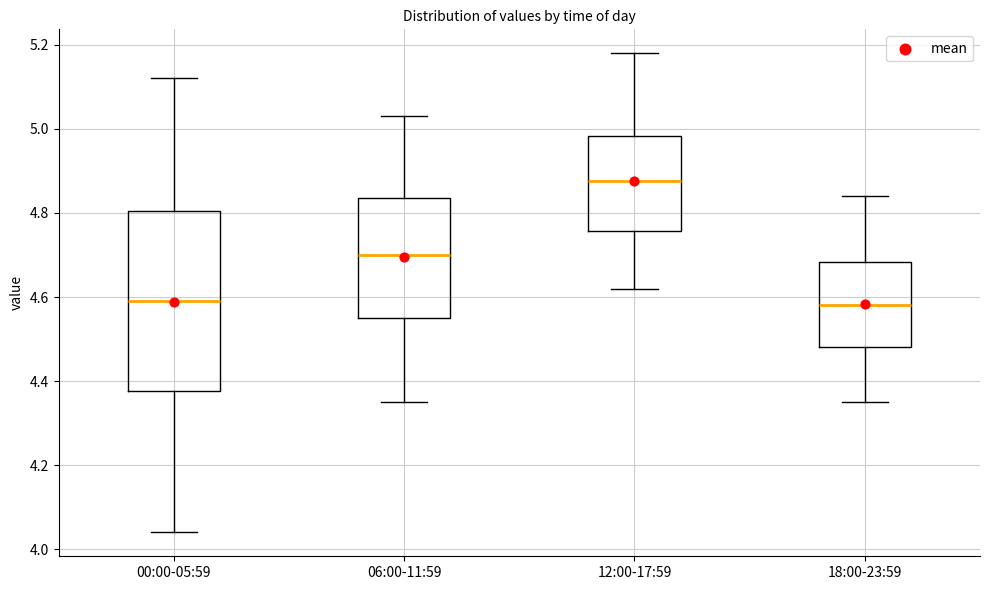

Reading left to right, read every box against the y-axis: the position of its median line, the range the box covers, and the ends of its whiskers. The values are not printed on the chart, so give them approximately, as read against the axis.

00:00-05:59: median 4.60, box 4.38 to 4.80, whiskers 4.04 to 5.12
06:00-11:59: median 4.70, box 4.56 to 4.84, whiskers 4.36 to 5.04
12:00-17:59: median 4.88, box 4.76 to 4.98, whiskers 4.62 to 5.18
18:00-23:59: median 4.58, box 4.48 to 4.68, whiskers 4.36 to 4.84